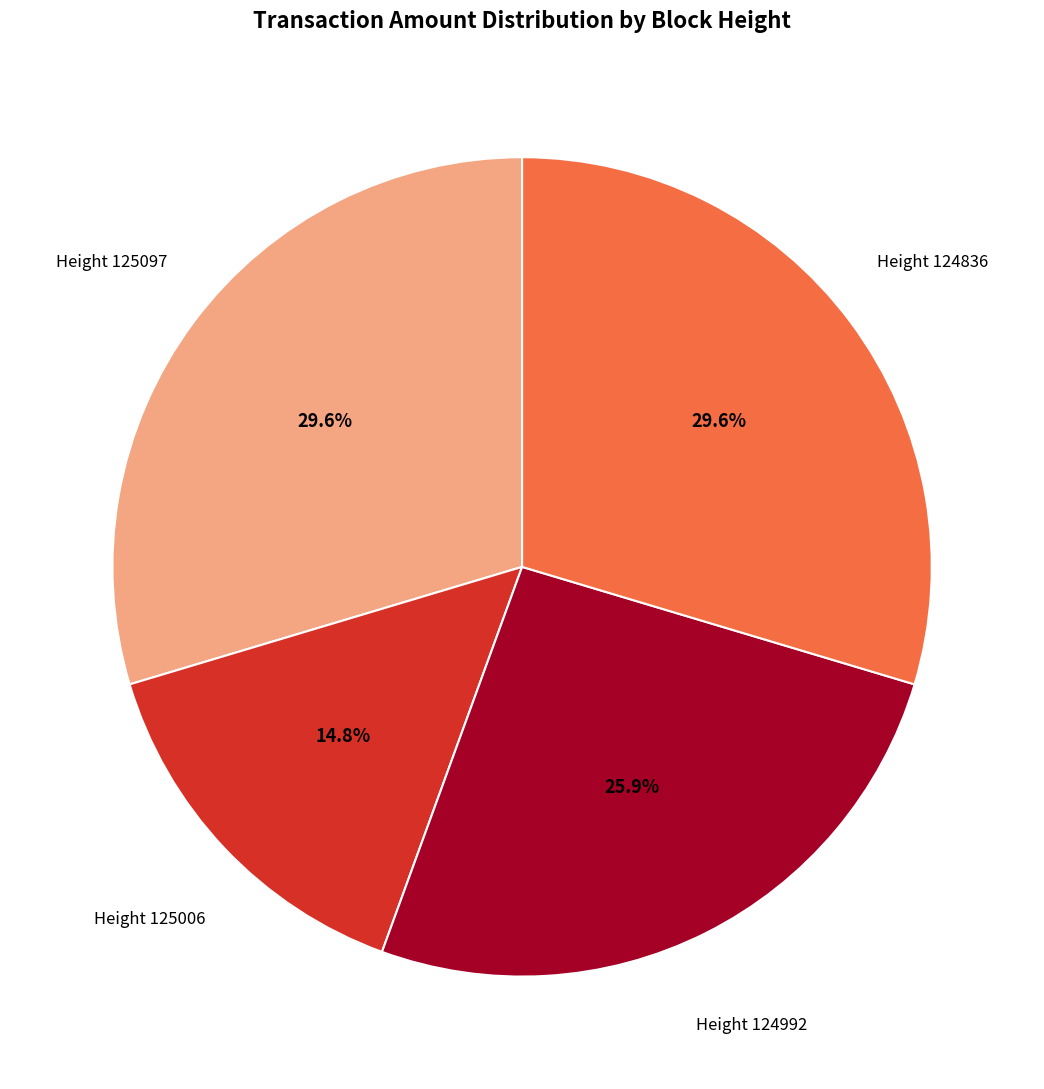

Is there a majority slice in this chart?

No